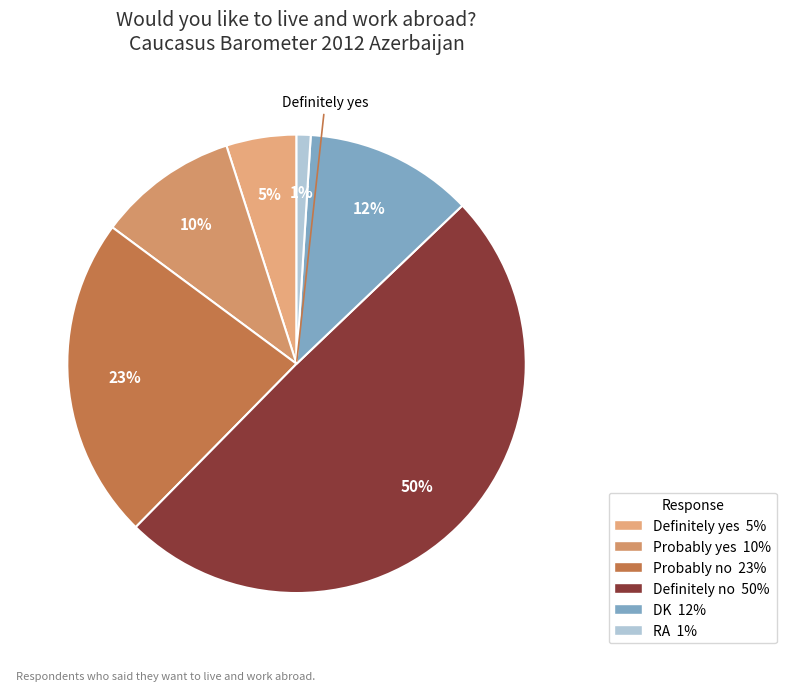

How many slices are in this pie chart?

6